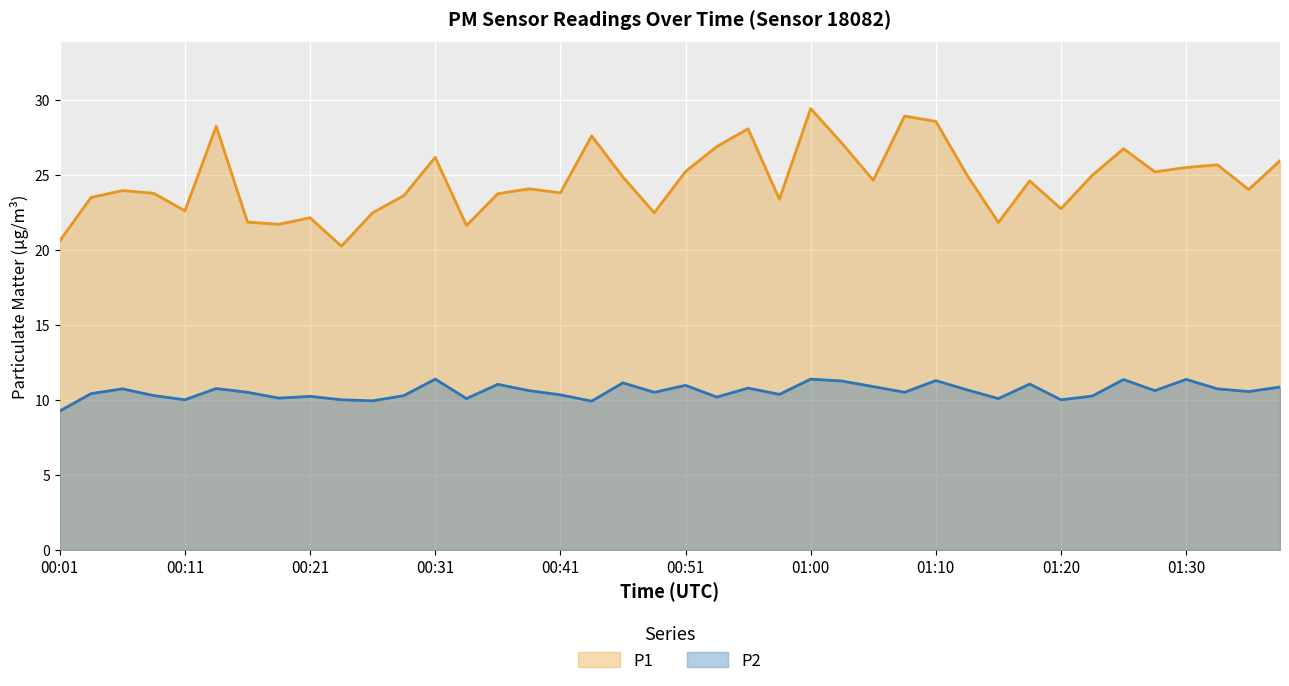

What is the value of the P1 point at the 11th from the left?

22.5